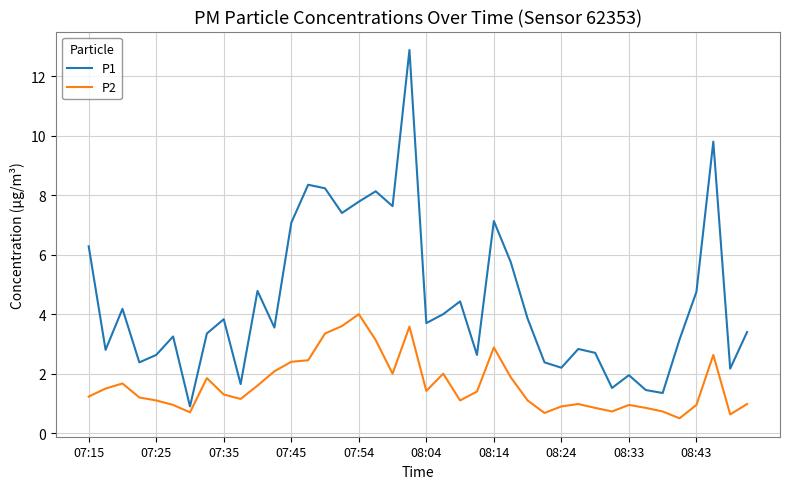

Rank the series by their maximum value, from highest to lowest.

P1, P2